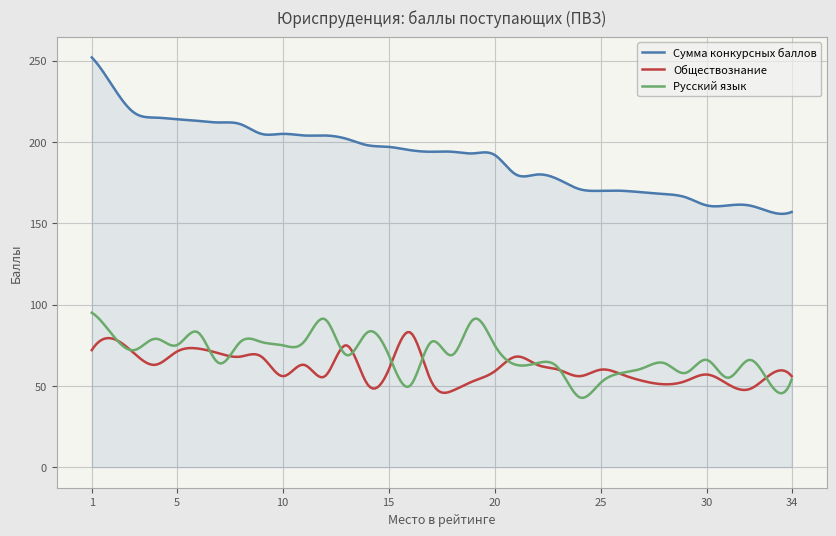

What is the lowest value of the Обществознание series?

45.8